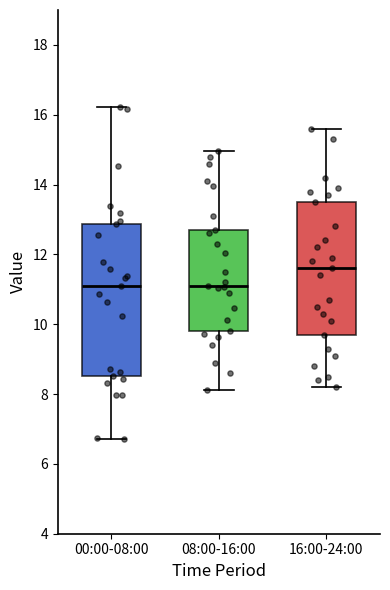

Reading left to right, transcribe this box plot: for each box, give where its median line is, the range the box spans, and where its two whiskers end, as read against the y-axis. The values are not printed on the chart, so give them approximately, as read against the axis.

00:00-08:00: median 11.2, box 8.6 to 12.8, whiskers 6.8 to 16.2
08:00-16:00: median 11.2, box 9.8 to 12.8, whiskers 8.2 to 15.0
16:00-24:00: median 11.6, box 9.8 to 13.6, whiskers 8.2 to 15.6